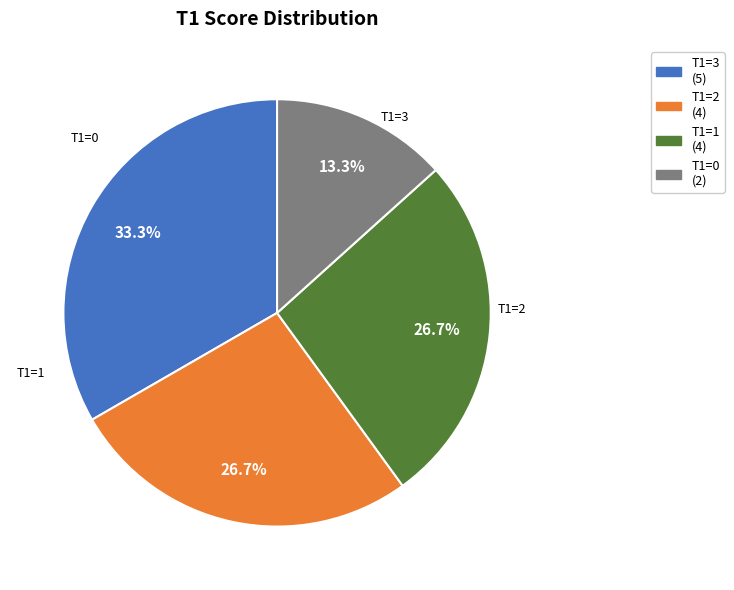

Does T1=1 account for over 50% of the chart?

No